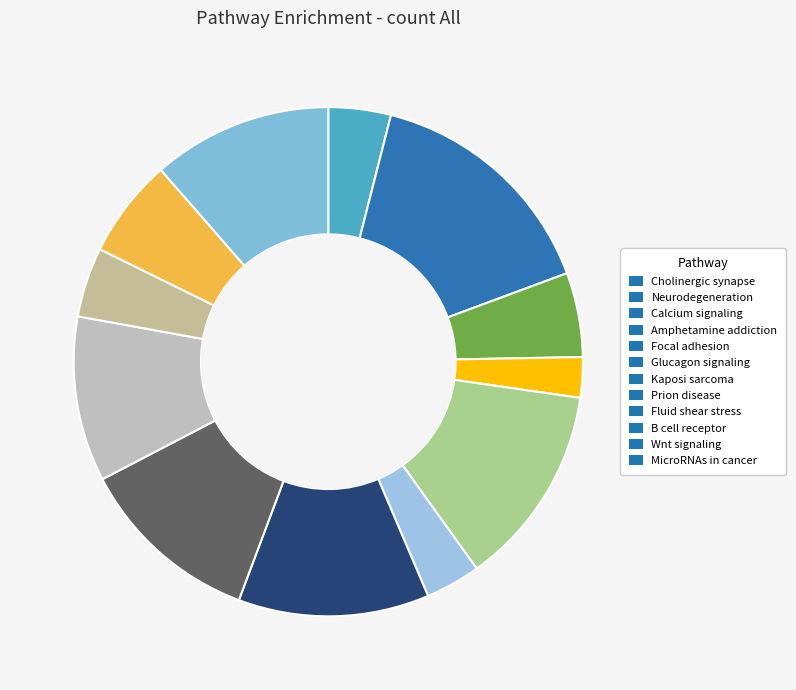

What is the smallest slice in the pie chart?

Amphetamine addiction